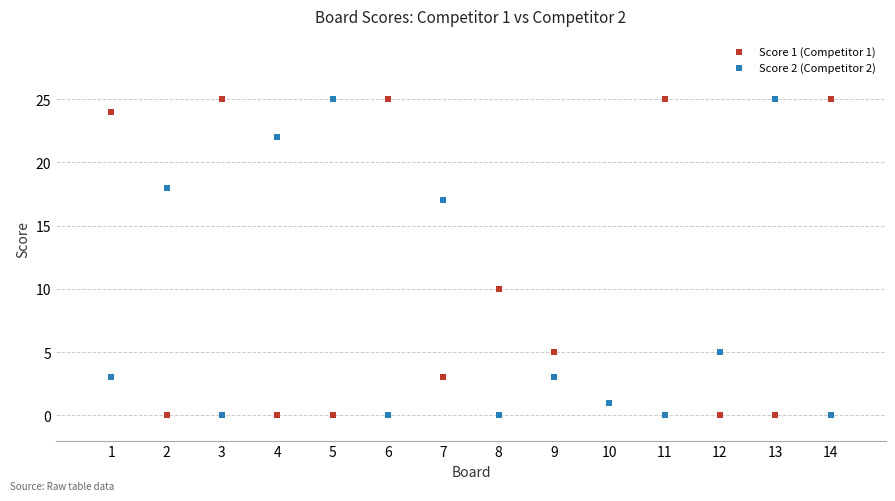

What is the X range (max minus min) for the scatter plot?

13